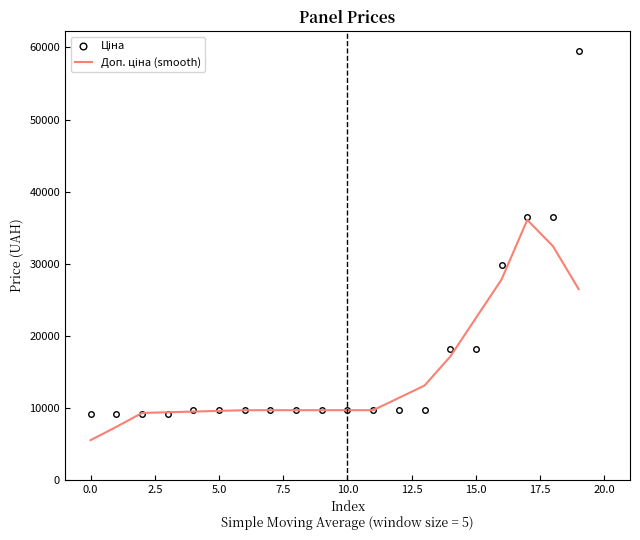

What is the smallest value displayed?

5511.1